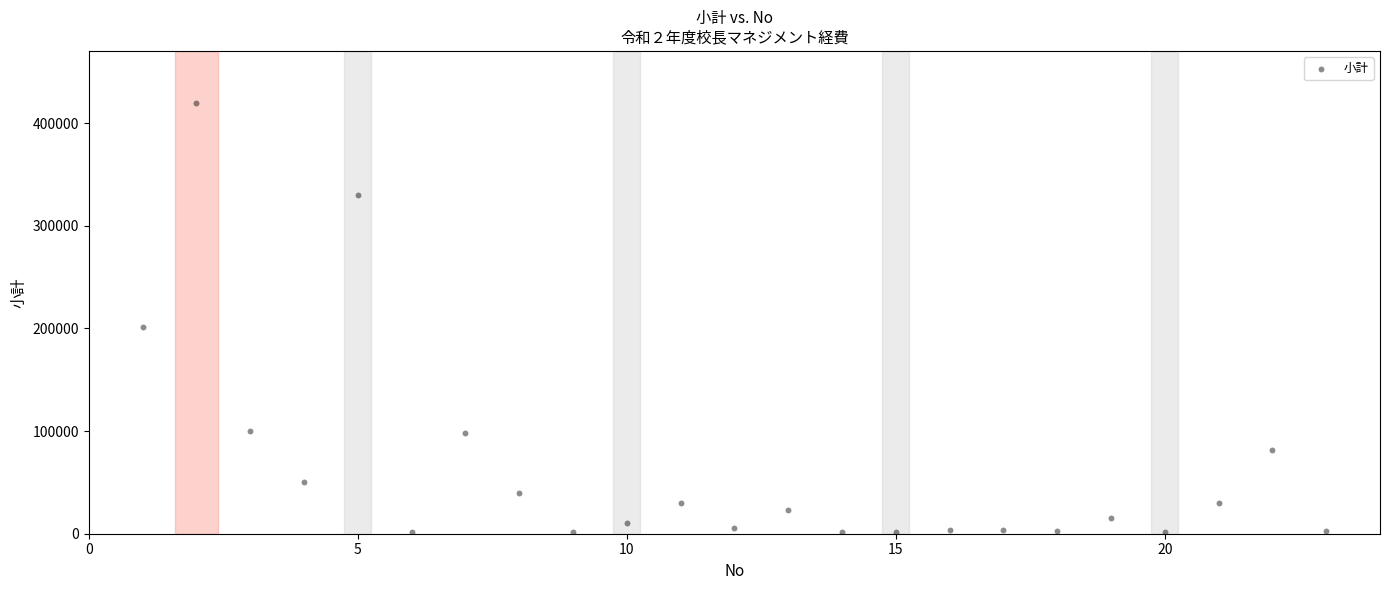

What is the range of X values (max minus min)?

22